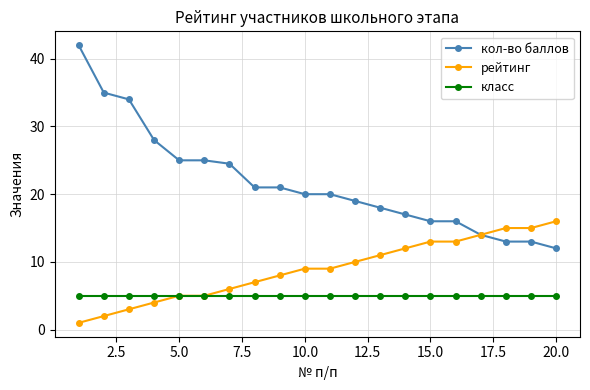

What is the difference between the second highest and minimum values in the рейтинг series?

14.0